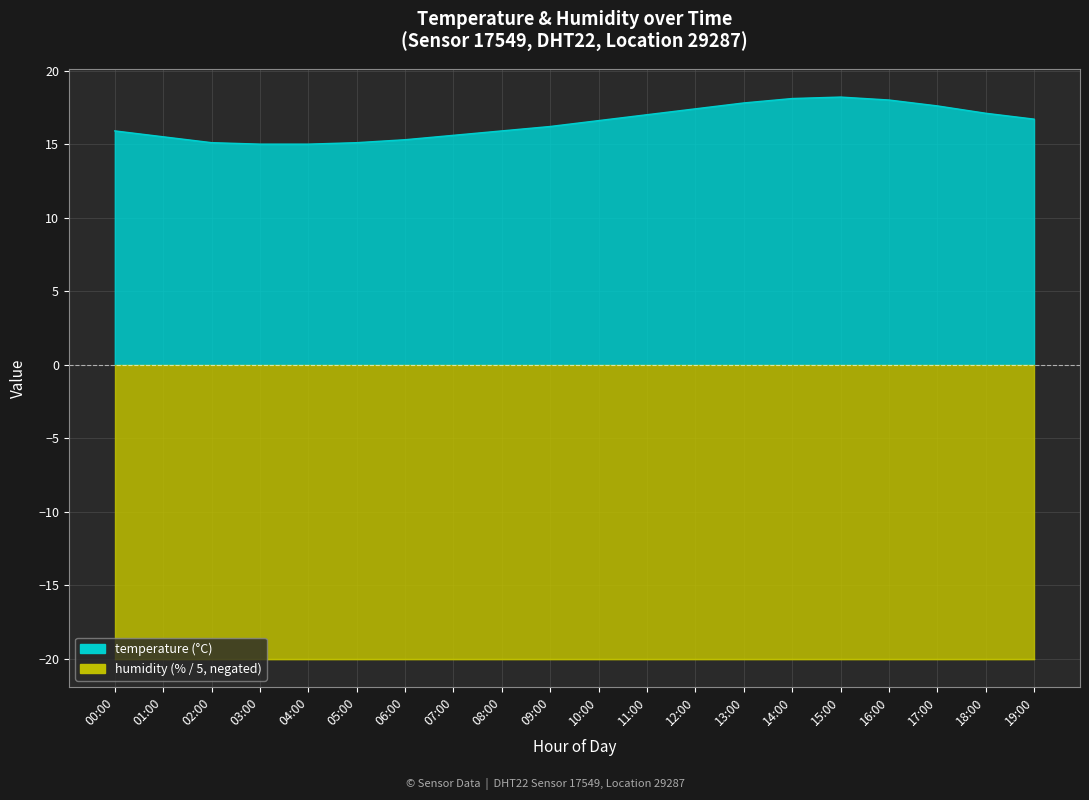

What is the ratio of the value at 13:00 to the value at 00:00?

1.1